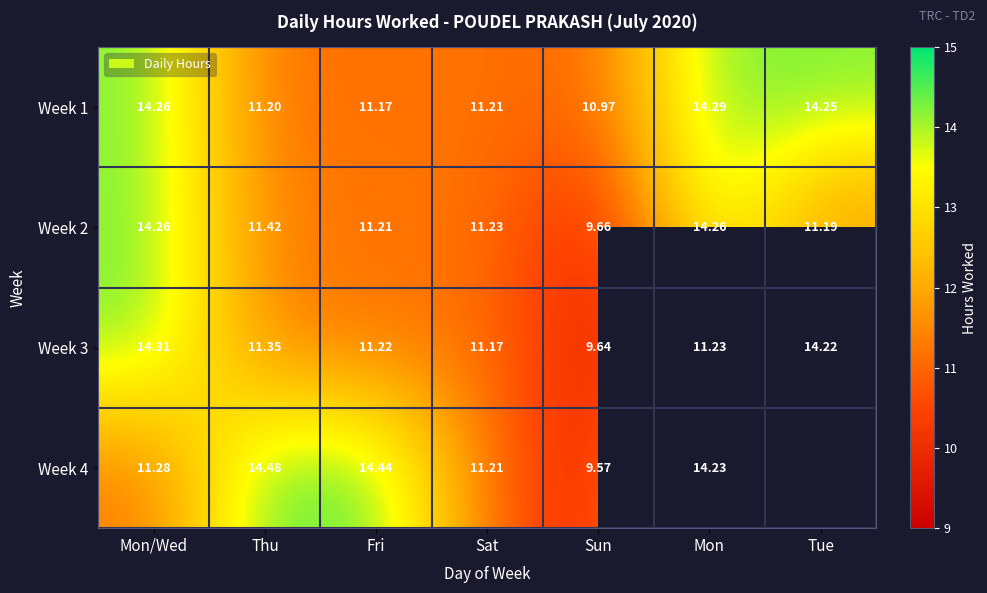

What value does the Week 1 series have at Mon/Wed?

14.3